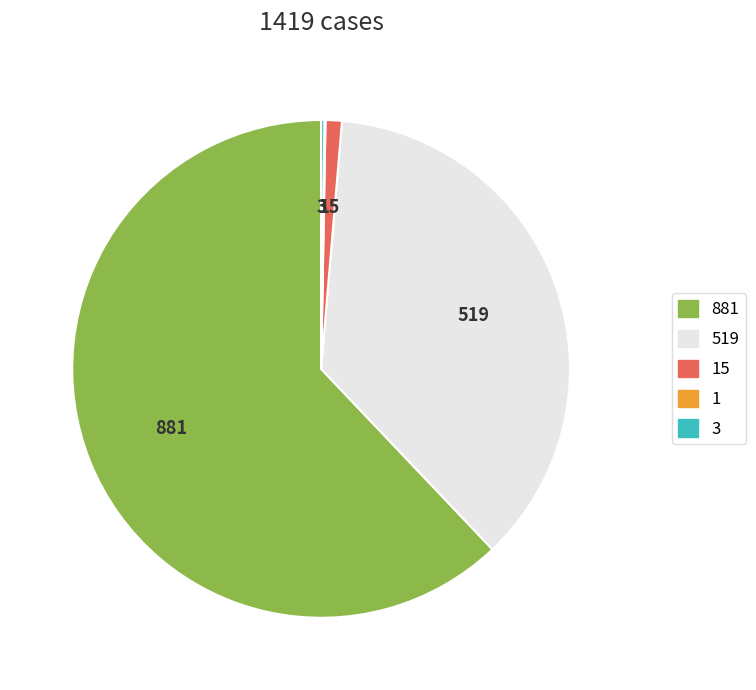

Is there any slice that represents more than half of the pie?

Yes